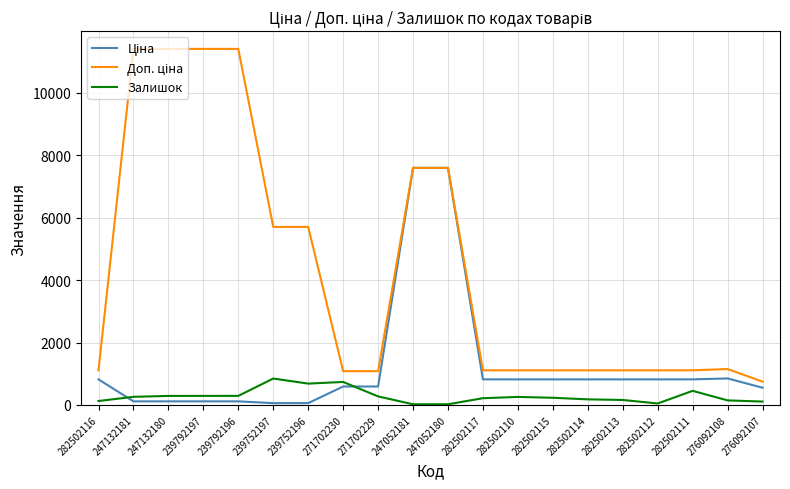

Is this an area chart (filled region under the line)?

No